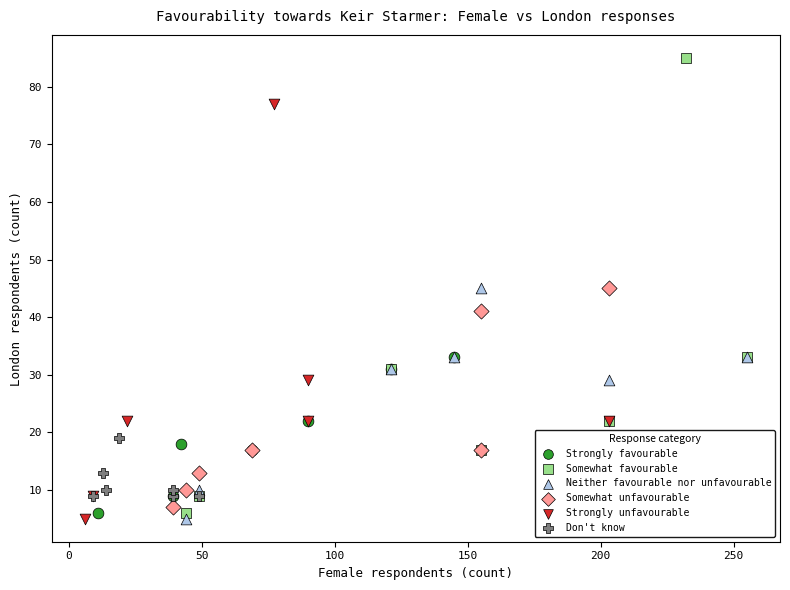

Which series reaches the maximum Y coordinate?

Somewhat favourable